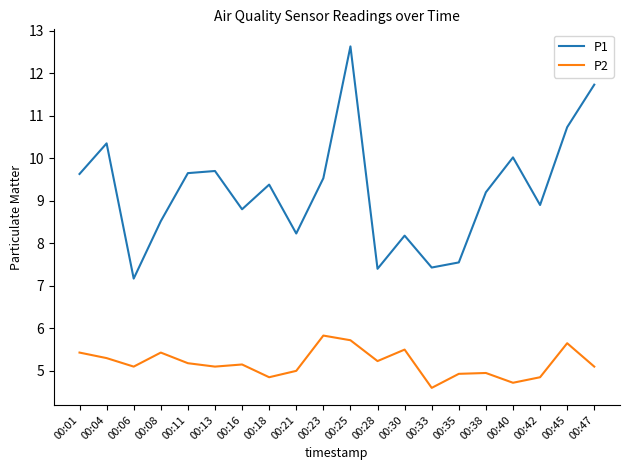

True or false: P1 has more than 1 points higher than both neighbors.

True